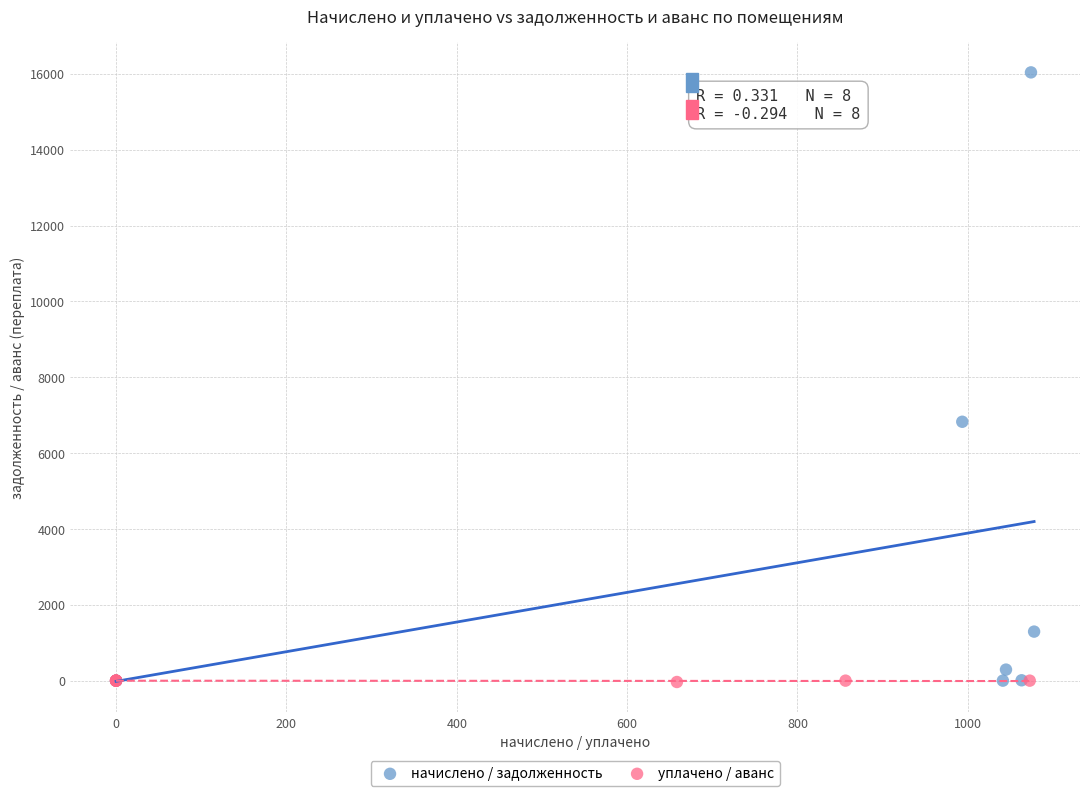

Which series reaches the maximum Y coordinate?

начислено / задолженность